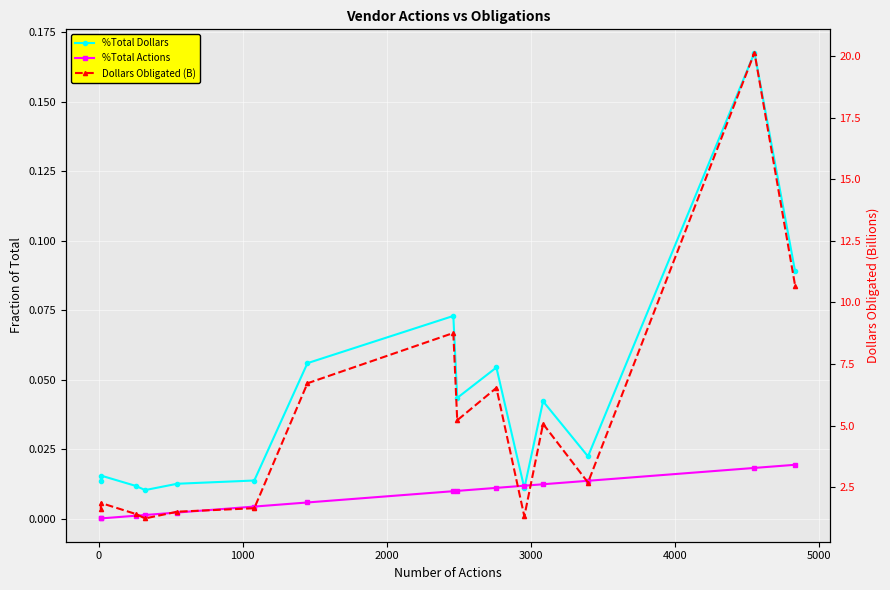

At 3000, list the series in order from smallest to largest.

%Total Actions, %Total Dollars, Dollars Obligated (B)